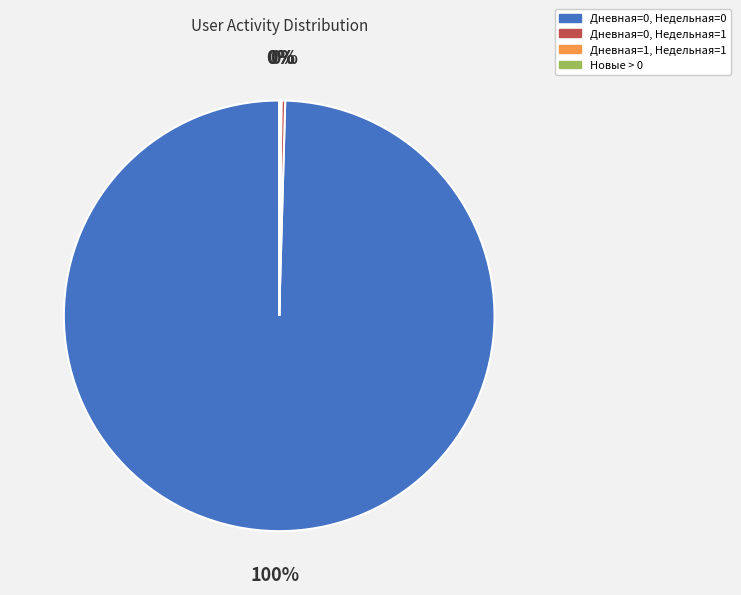

Is there any slice that represents more than half of the pie?

Yes